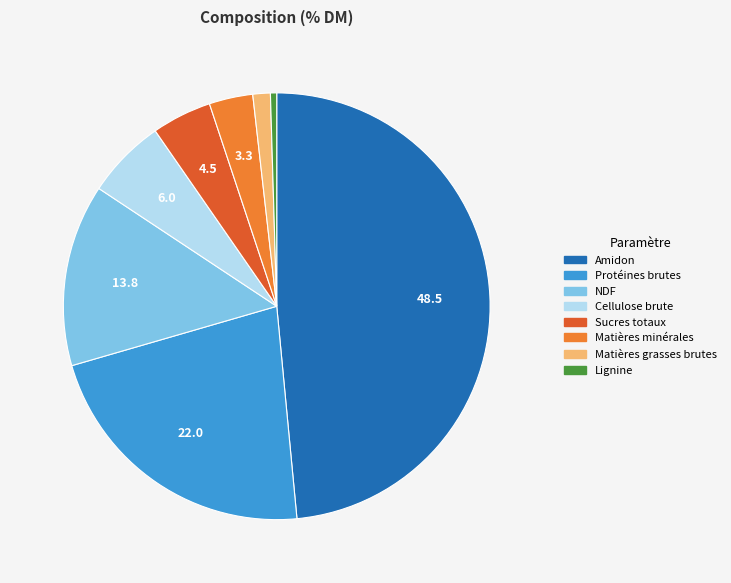

Is there any slice that represents more than half of the pie?

No